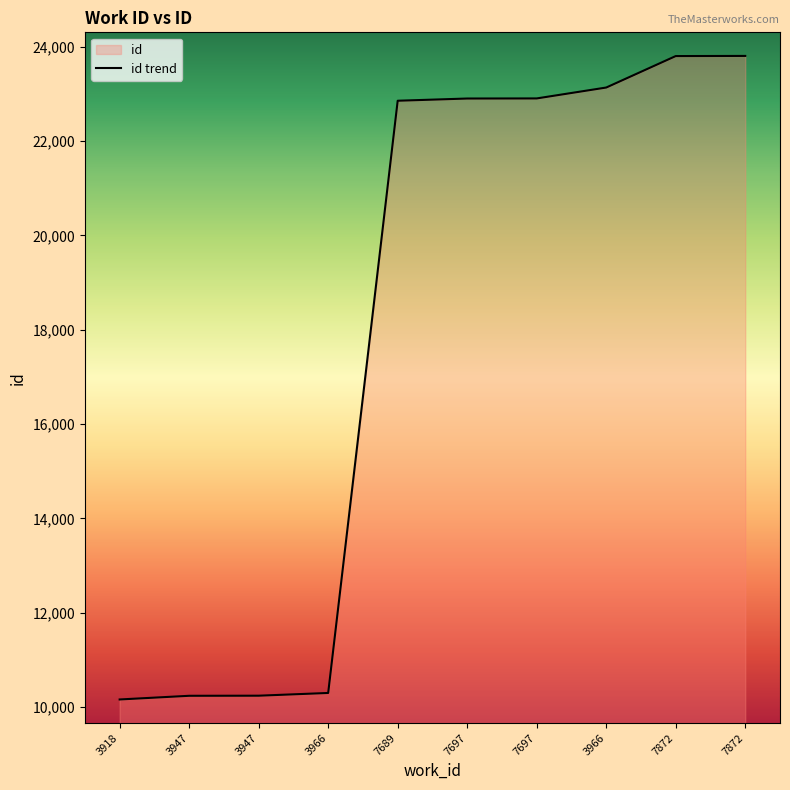

What is the ratio of the value at 3947 to the value at 7689?

0.4